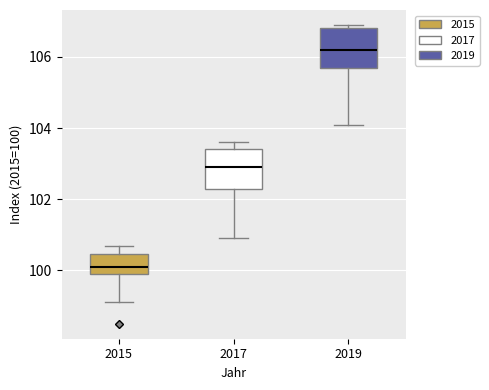

Reading left to right, transcribe this box plot: for each box, give where its median line is, the range the box spans, and where its two whiskers end, as read against the y-axis. The values are not printed on the chart, so give them approximately, as read against the axis.

2015: median 100.2, box 100.0 to 100.4, whiskers 99.2 to 100.8
2017: median 103.0, box 102.4 to 103.4, whiskers 101.0 to 103.6
2019: median 106.2, box 105.8 to 106.8, whiskers 104.2 to 107.0